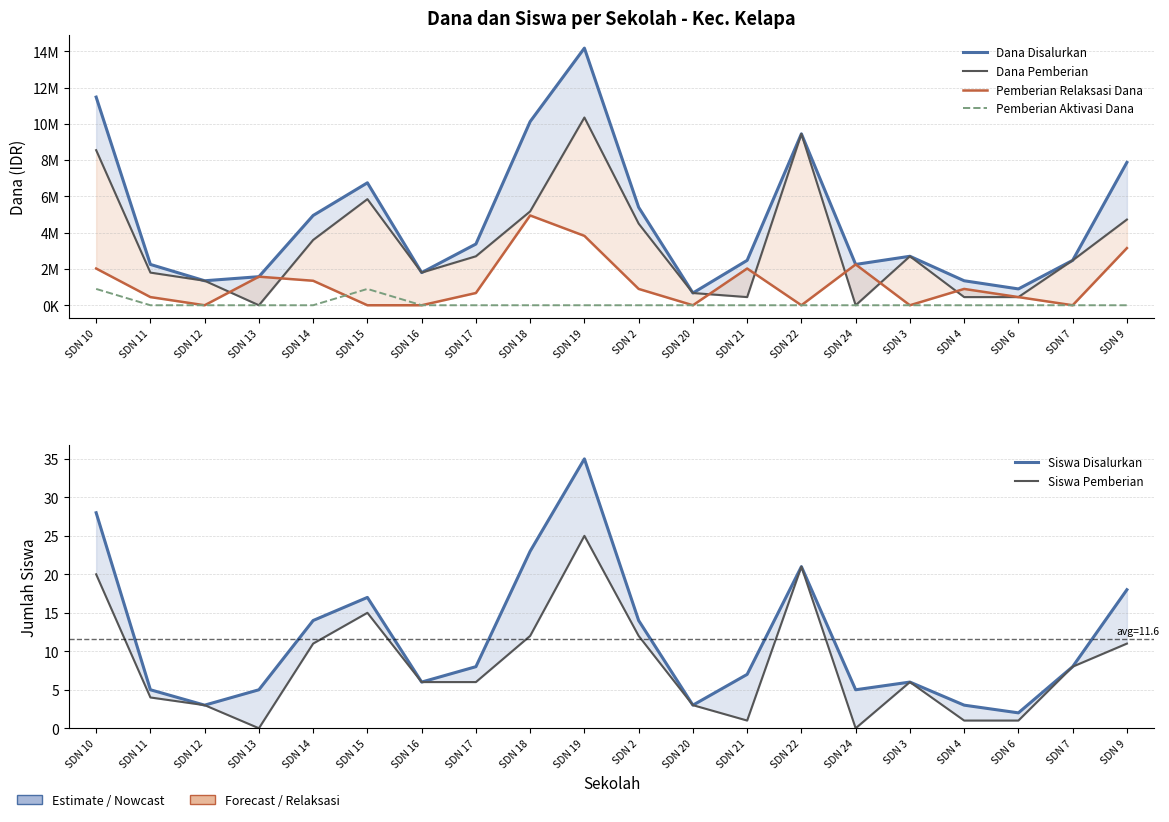

Count the number of categories in the chart.

20